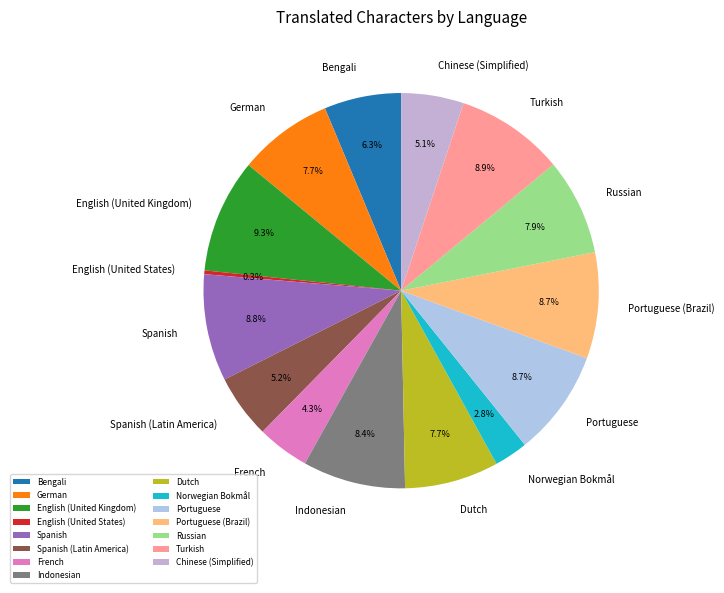

What is the total percentage of Portuguese (Brazil) and German?

16.4%